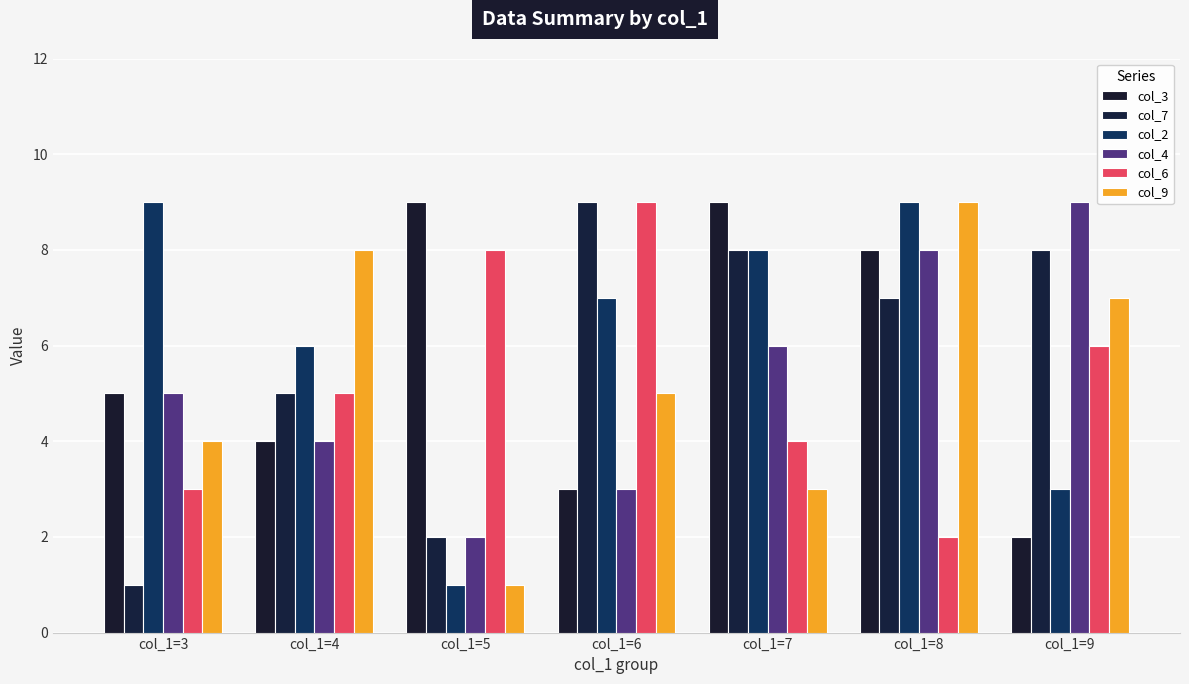

How many data points does each series have?

7